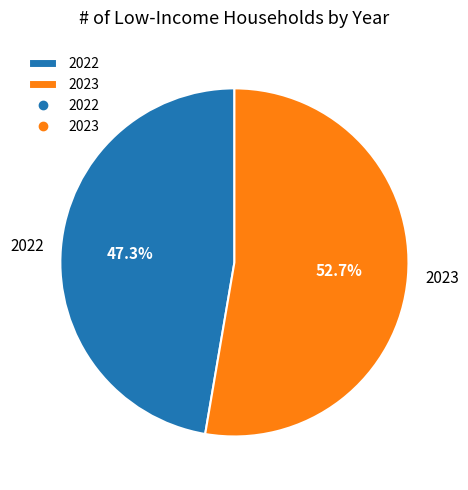

Which has a higher value, 2023 or 2022?

2023